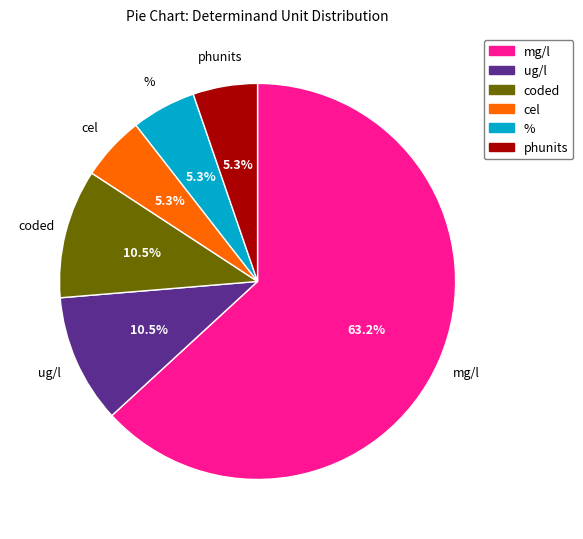

Is there a majority slice in this chart?

Yes